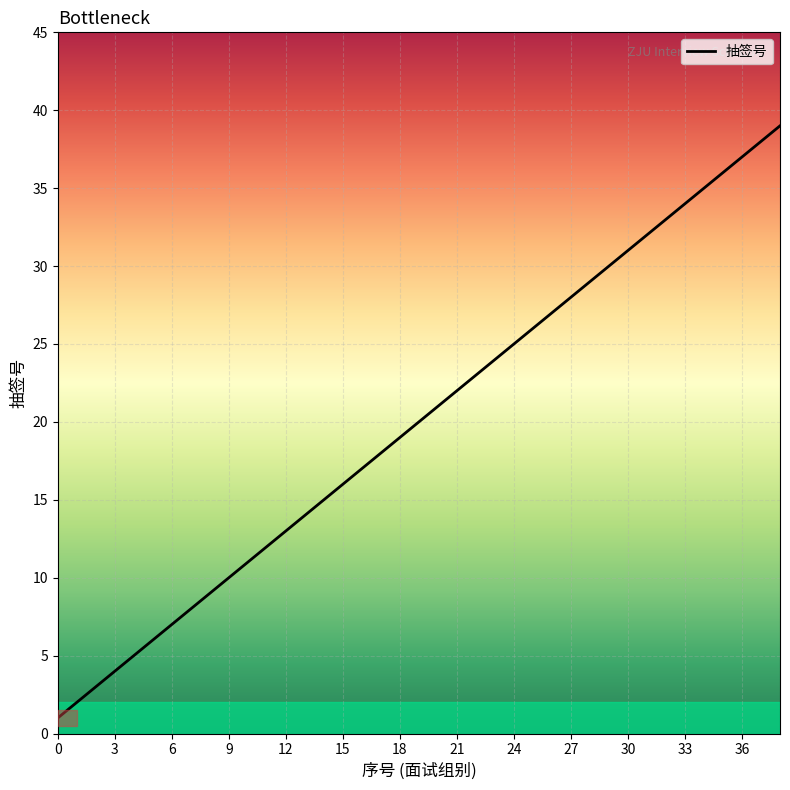

Is it true that the value at 15 is 16?

True